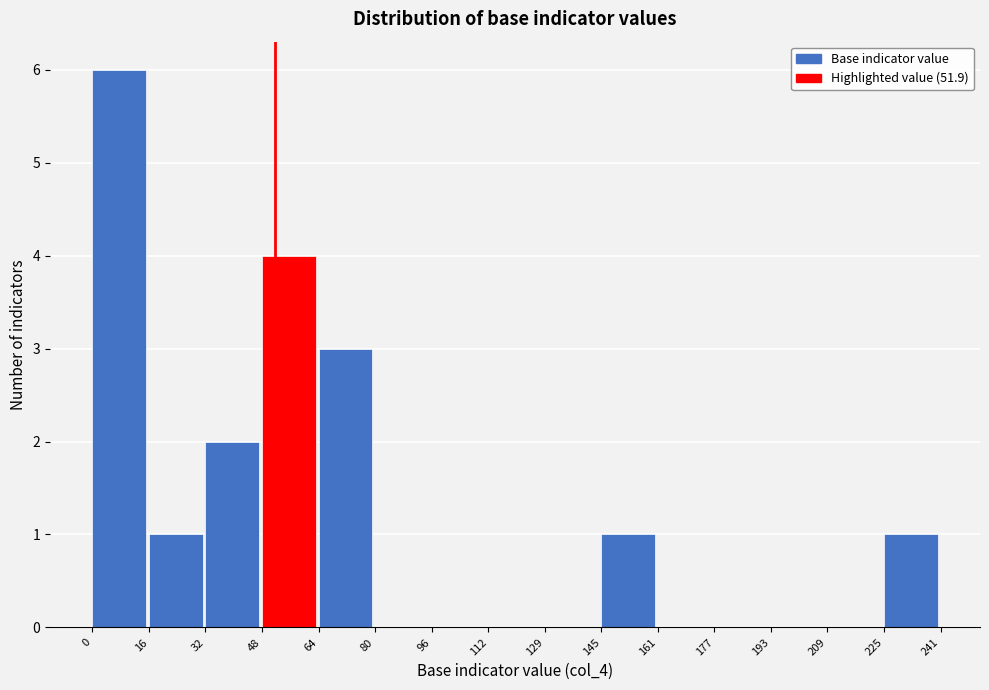

Reading left to right, list every bar in this chart as the range it spans on the x-axis followed by its height. The values are not printed on the chart, so give them approximately, as read against the axis.

0 to 16: 6
16 to 32: 1
32 to 48: 2
48 to 64: 4
64 to 80: 3
80 to 96: 0
96 to 112: 0
112 to 129: 0
129 to 145: 0
145 to 161: 1
161 to 177: 0
177 to 193: 0
193 to 209: 0
209 to 225: 0
225 to 241: 1